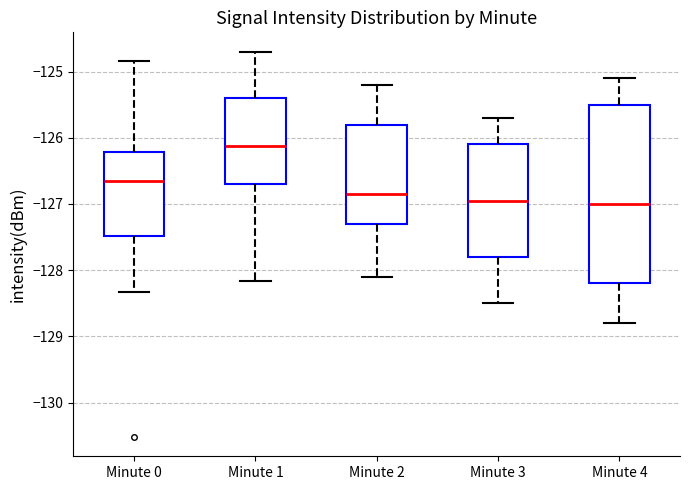

Comparing the boxes themselves (not the whiskers), which one is the tallest?

Minute 4